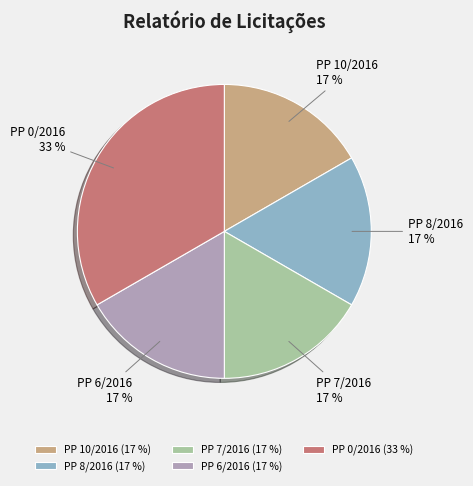

To the nearest percent, what is the average slice percentage?

20%